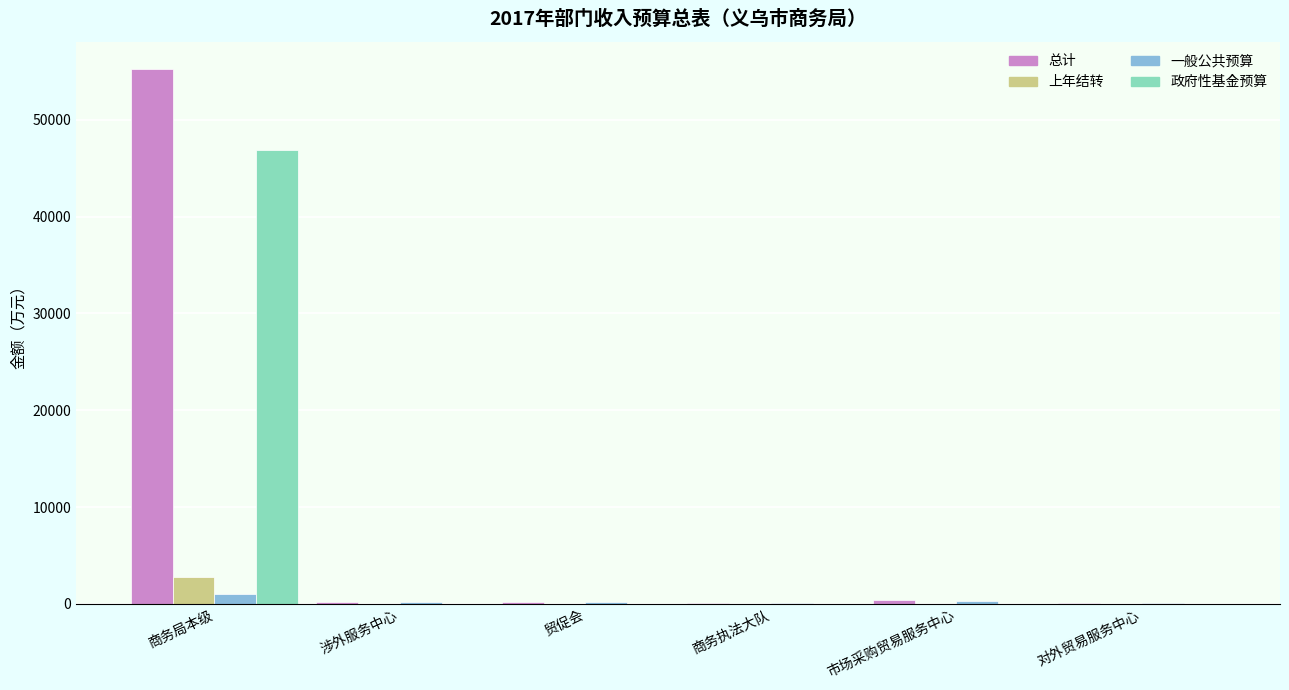

How many groups of bars are there?

6